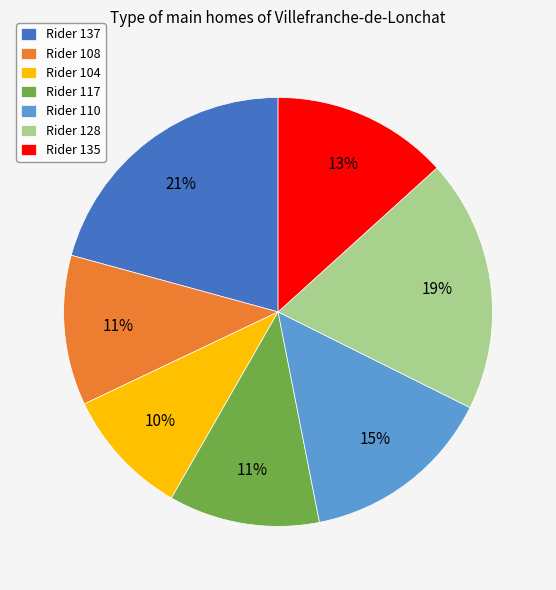

Do Rider 135 and Rider 108 together represent more than half of the pie?

No